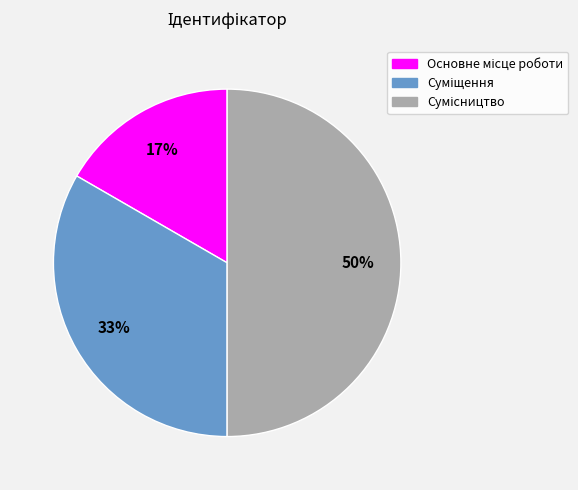

To the nearest percent, what is the difference between the largest and smallest slice percentages?

33%